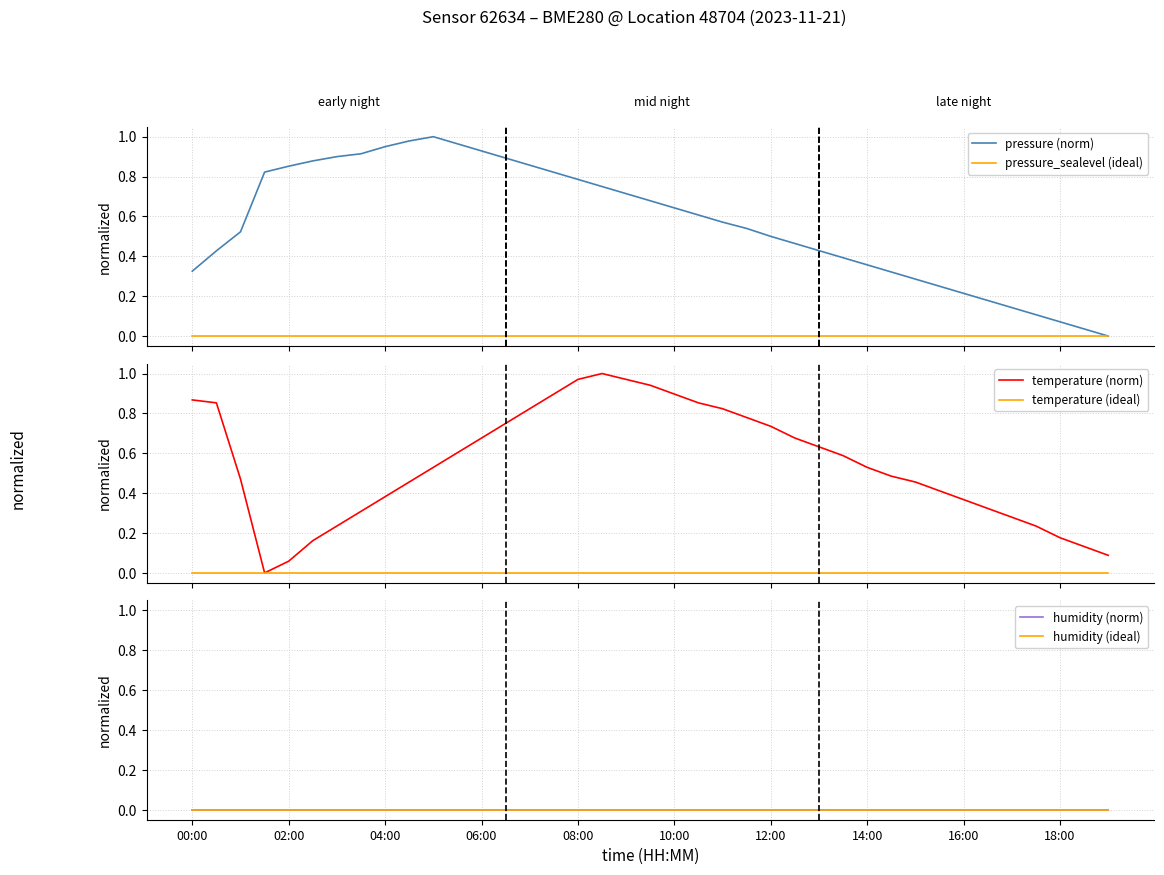

Reading left to right, transcribe all the data shown in this chart.

pressure (norm): 0.3	0.4	0.5	0.8	0.9	0.9	0.9	0.9	0.9	1.0	1.0	1.0	0.9	0.9	0.9	0.8	0.8	0.8	0.7	0.7	0.6	0.6	0.6	0.5	0.5	0.5	0.4	0.4	0.4	0.3	0.3	0.2	0.2	0.2	0.1	0.1	0.1	0.0	0.0
pressure_sealevel (ideal): 0.0	0.0	0.0	0.0	0.0	0.0	0.0	0.0	0.0	0.0	0.0	0.0	0.0	0.0	0.0	0.0	0.0	0.0	0.0	0.0	0.0	0.0	0.0	0.0	0.0	0.0	0.0	0.0	0.0	0.0	0.0	0.0	0.0	0.0	0.0	0.0	0.0	0.0	0.0
temperature (norm): 0.9	0.9	0.5	0.0	0.1	0.2	0.2	0.3	0.4	0.5	0.5	0.6	0.7	0.8	0.8	0.9	1.0	1.0	1.0	0.9	0.9	0.9	0.8	0.8	0.7	0.7	0.6	0.6	0.5	0.5	0.5	0.4	0.4	0.3	0.3	0.2	0.2	0.1	0.1
temperature (ideal): 0.0	0.0	0.0	0.0	0.0	0.0	0.0	0.0	0.0	0.0	0.0	0.0	0.0	0.0	0.0	0.0	0.0	0.0	0.0	0.0	0.0	0.0	0.0	0.0	0.0	0.0	0.0	0.0	0.0	0.0	0.0	0.0	0.0	0.0	0.0	0.0	0.0	0.0	0.0
humidity (norm): 0.0	0.0	0.0	0.0	0.0	0.0	0.0	0.0	0.0	0.0	0.0	0.0	0.0	0.0	0.0	0.0	0.0	0.0	0.0	0.0	0.0	0.0	0.0	0.0	0.0	0.0	0.0	0.0	0.0	0.0	0.0	0.0	0.0	0.0	0.0	0.0	0.0	0.0	0.0
humidity (ideal): 0.0	0.0	0.0	0.0	0.0	0.0	0.0	0.0	0.0	0.0	0.0	0.0	0.0	0.0	0.0	0.0	0.0	0.0	0.0	0.0	0.0	0.0	0.0	0.0	0.0	0.0	0.0	0.0	0.0	0.0	0.0	0.0	0.0	0.0	0.0	0.0	0.0	0.0	0.0